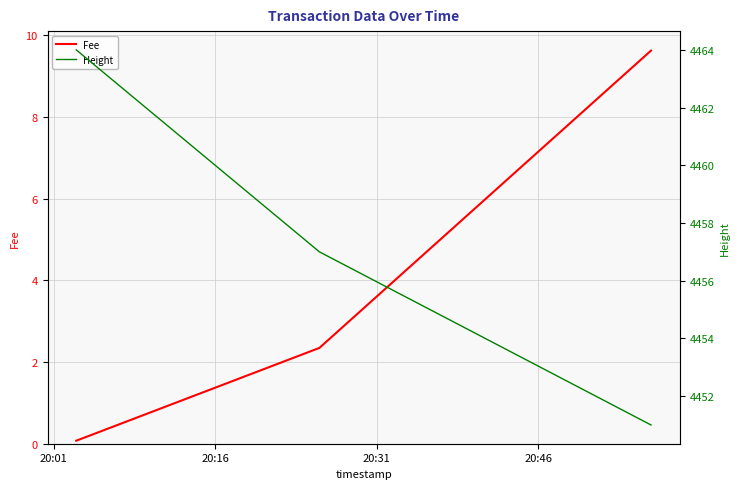

The Fee series shows 0.1 at 20:01. True or false?

True